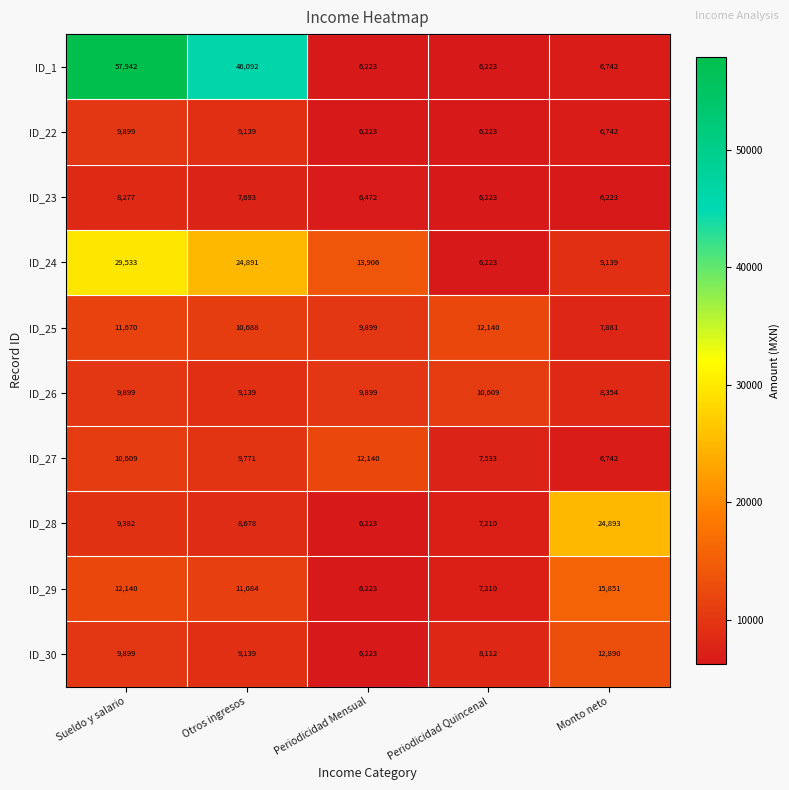

At how many categories does at least one series exceed 15682?

3